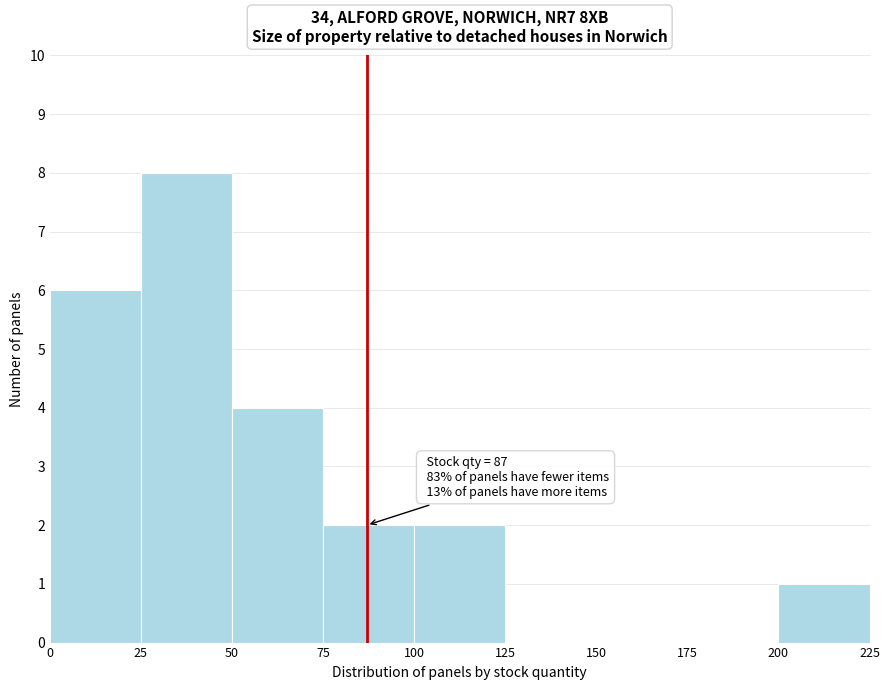

Which range on the x-axis has the tallest bar?

25 to 50